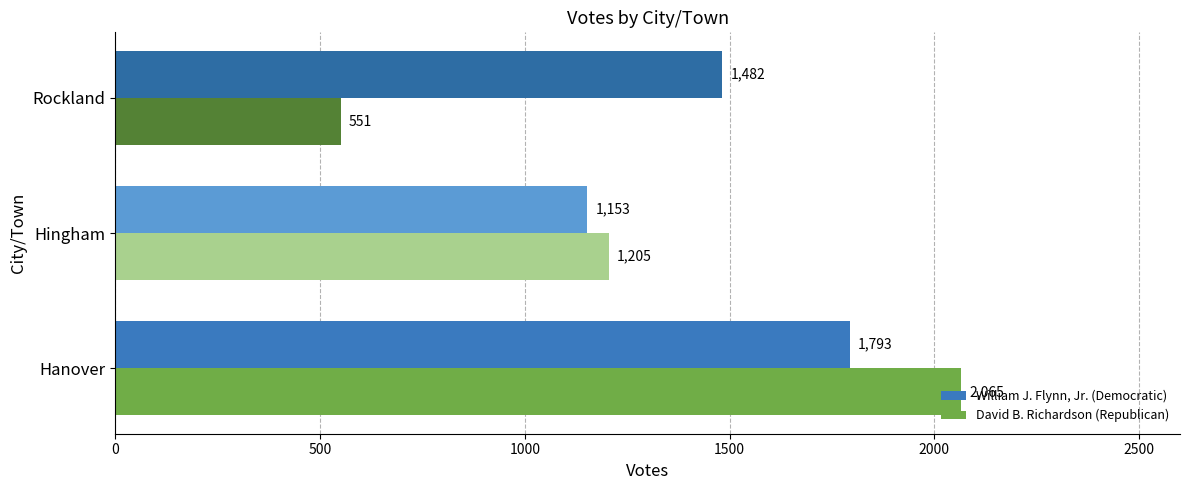

At which category is the sum across all series the highest?

Hanover